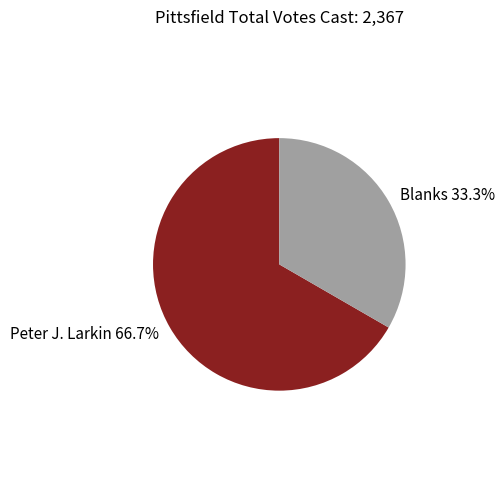

Between Blanks 33.3% and Peter J. Larkin 66.7%, which is larger?

Peter J. Larkin 66.7%